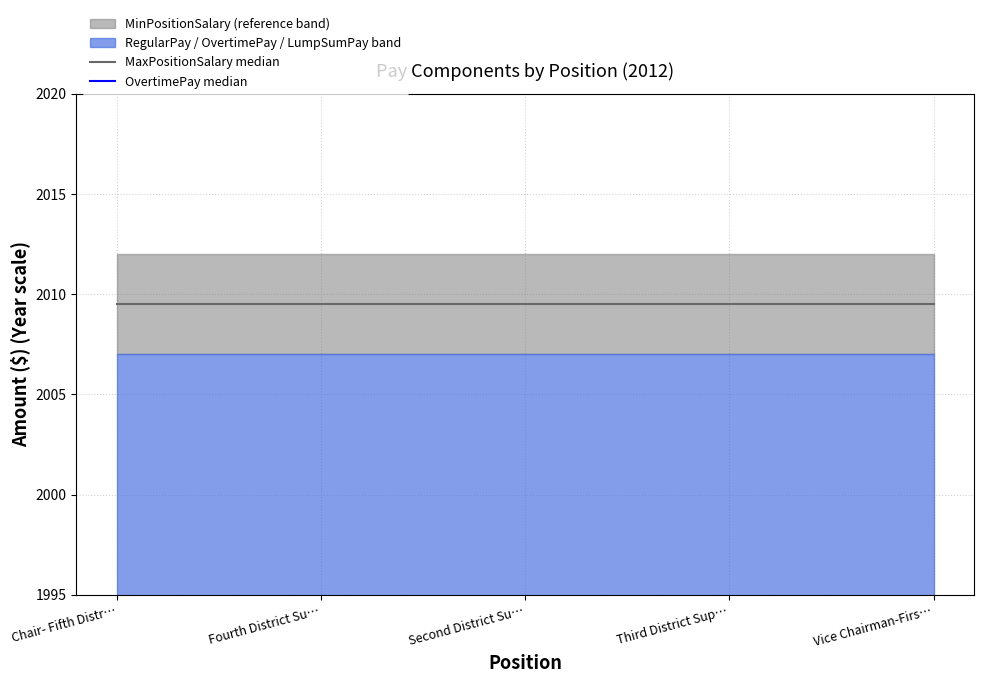

At which category does the chart reach its minimum across all series?

Chair- Fifth Distr…